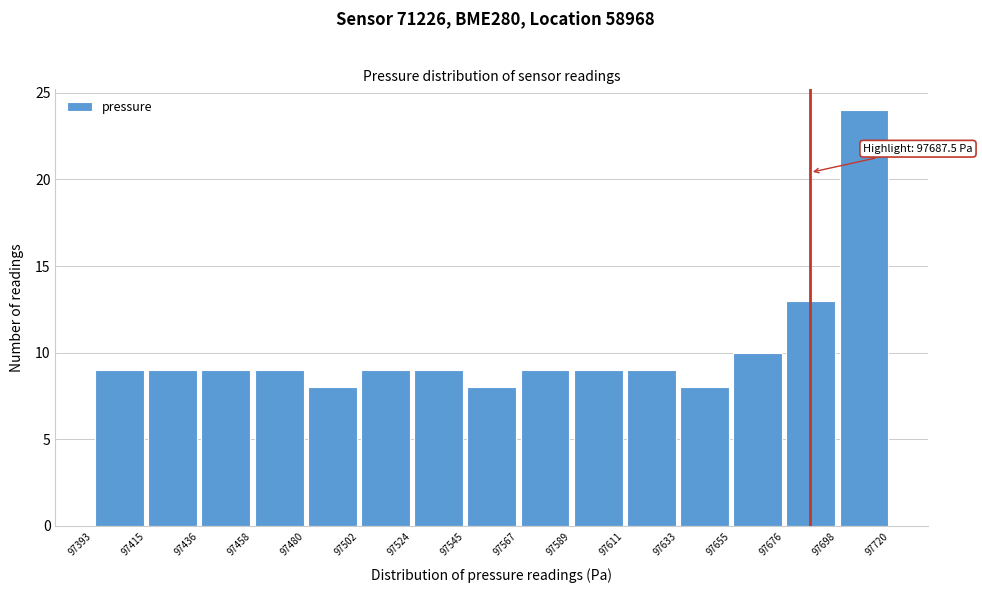

Which range on the x-axis has the tallest bar?

97698 to 97720